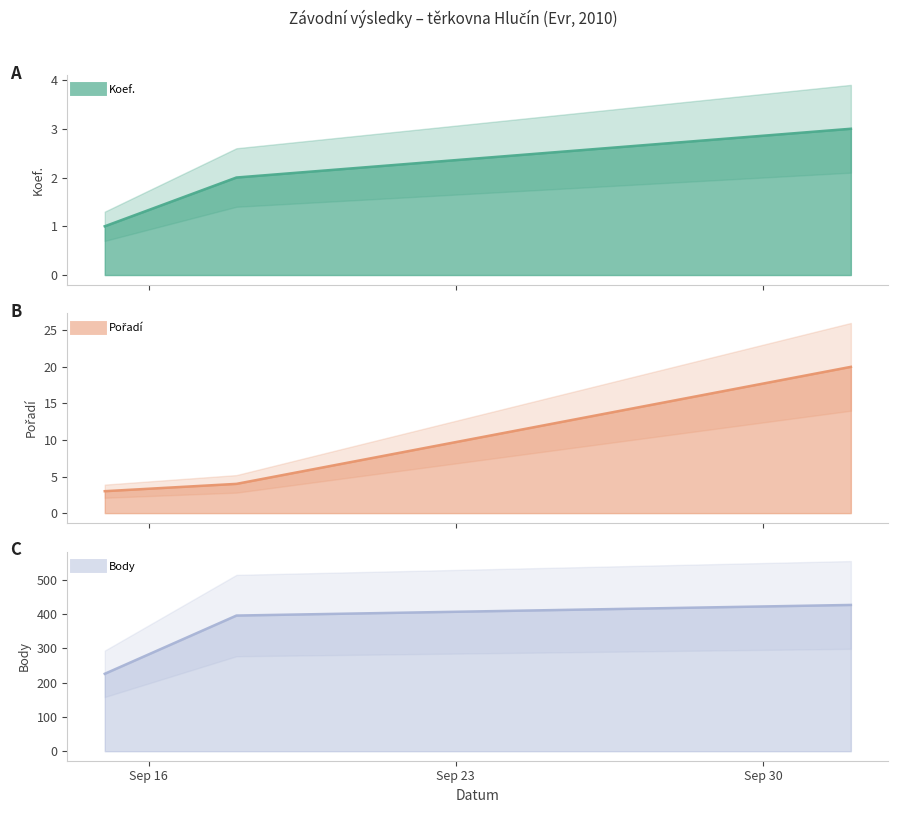

What is the total value across all series at 2010-09-18?

402